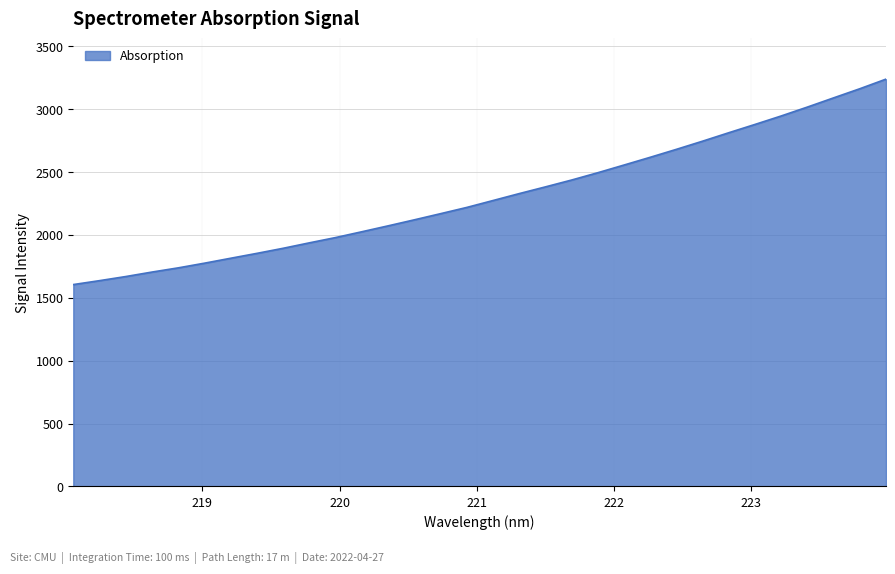

What is the difference between the maximum and minimum values?

1633.8